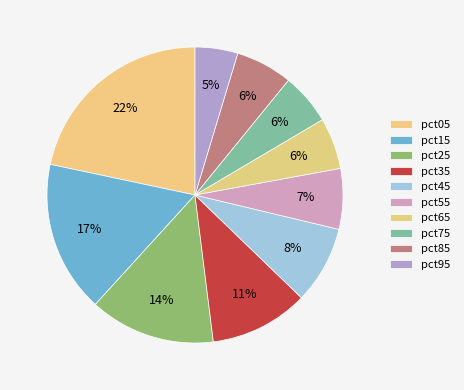

What is the total percentage of pct95 and pct15?

21.2%